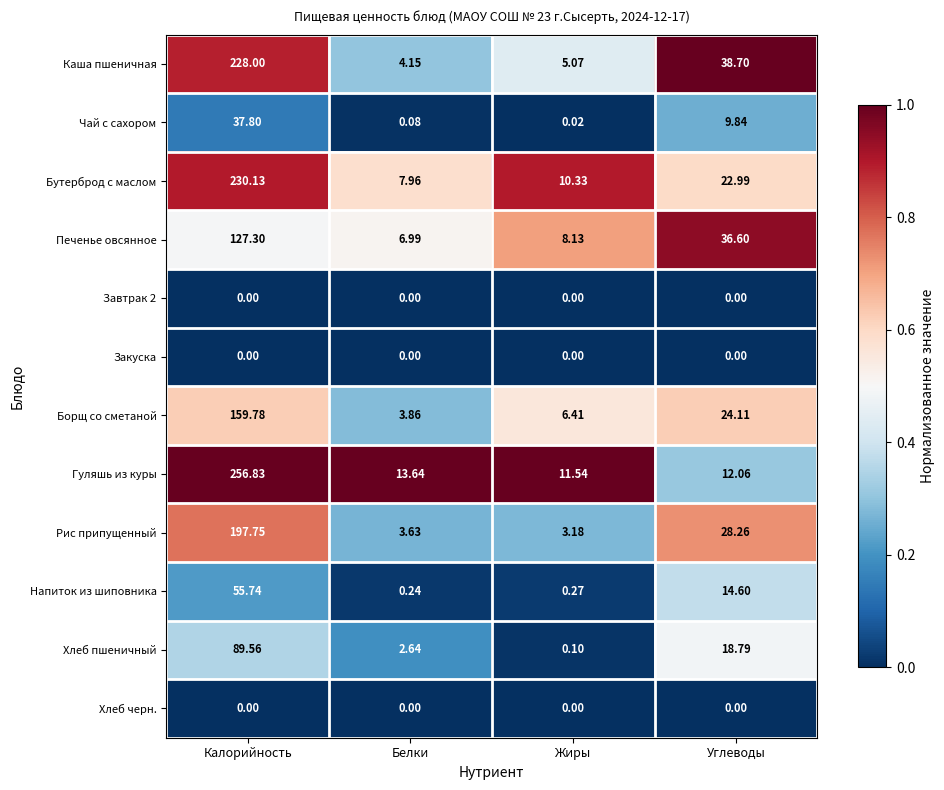

How many distinct data groups are displayed?

12